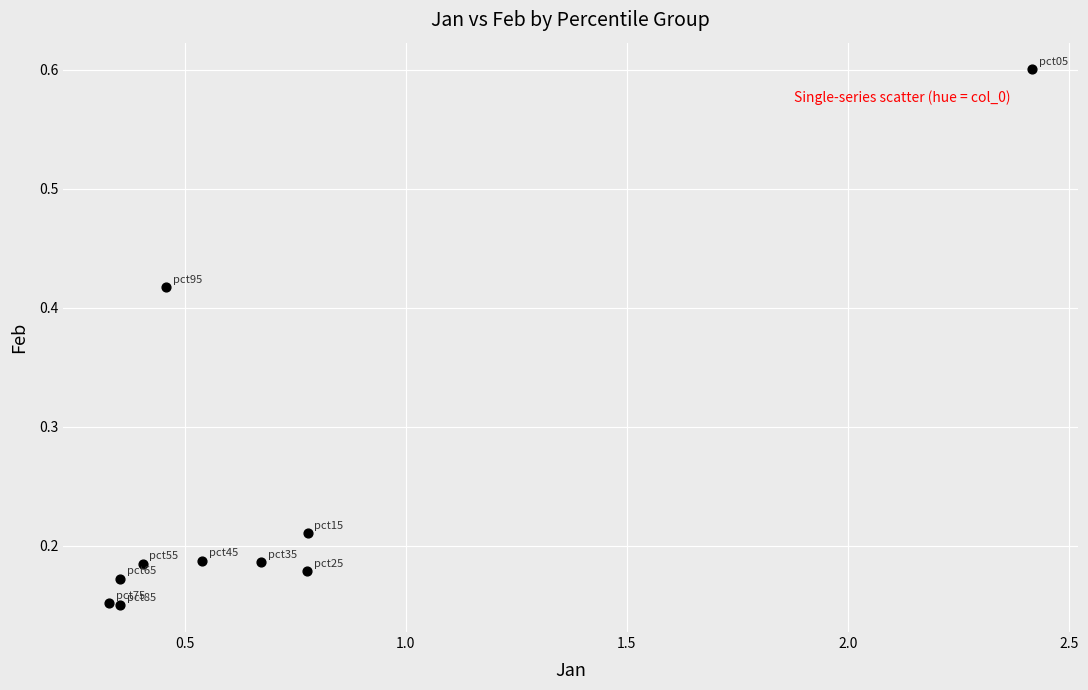

What is the range of X values (max minus min)?

2.1